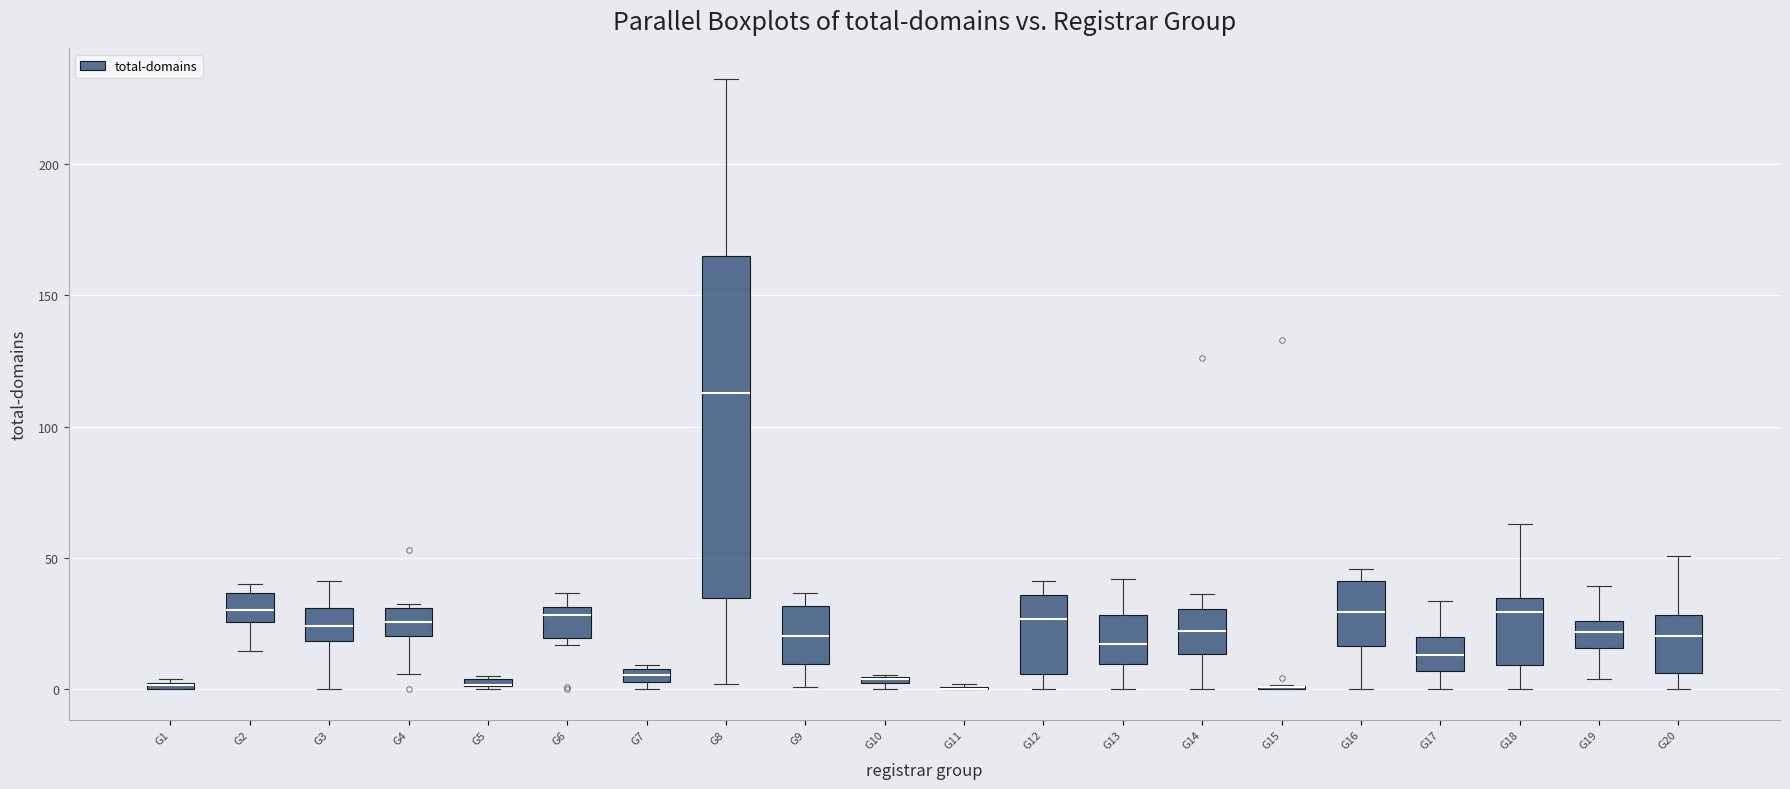

Where does the lower whisker of the box for G20 end on the y-axis? The values are not printed on the chart, so give them approximately, as read against the axis.

0